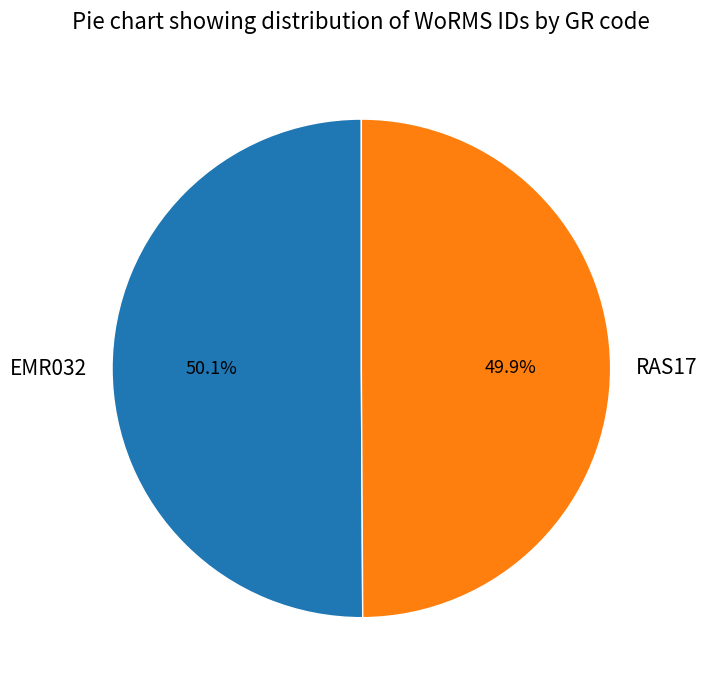

Does any single category account for the majority?

Yes